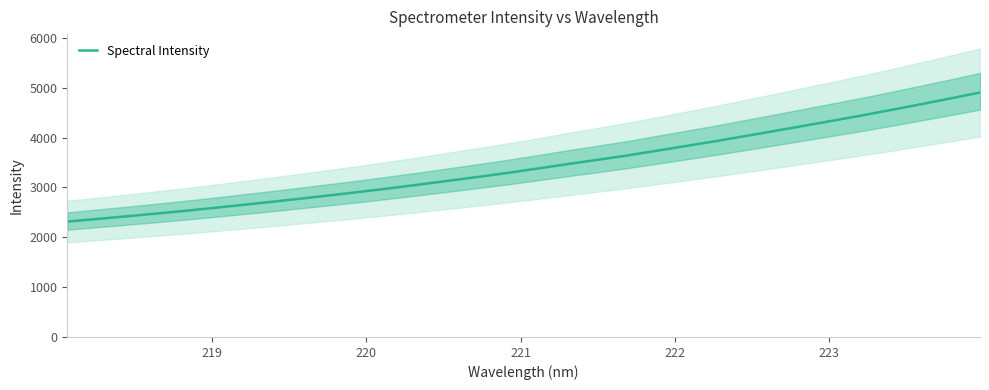

True or false: the data shows 975.5 at 17.

False